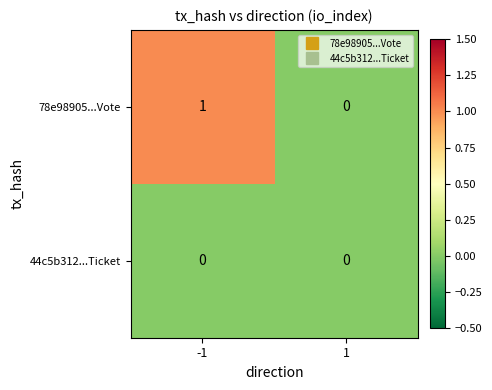

Count the number of categories in the chart.

2